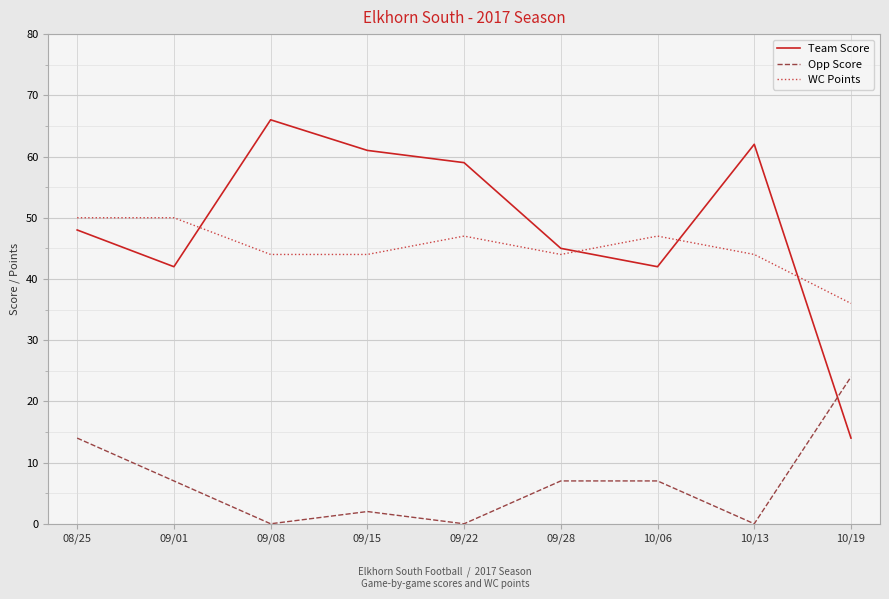

What is the difference between the highest and lowest values at 09/22?

59